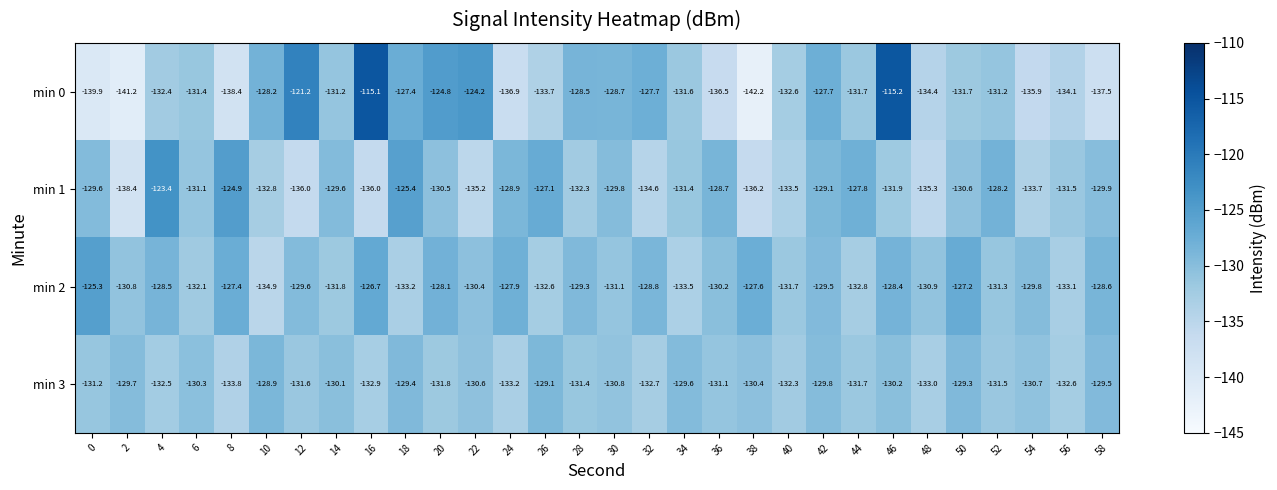

What value does the min 0 series have at 12?

-121.2